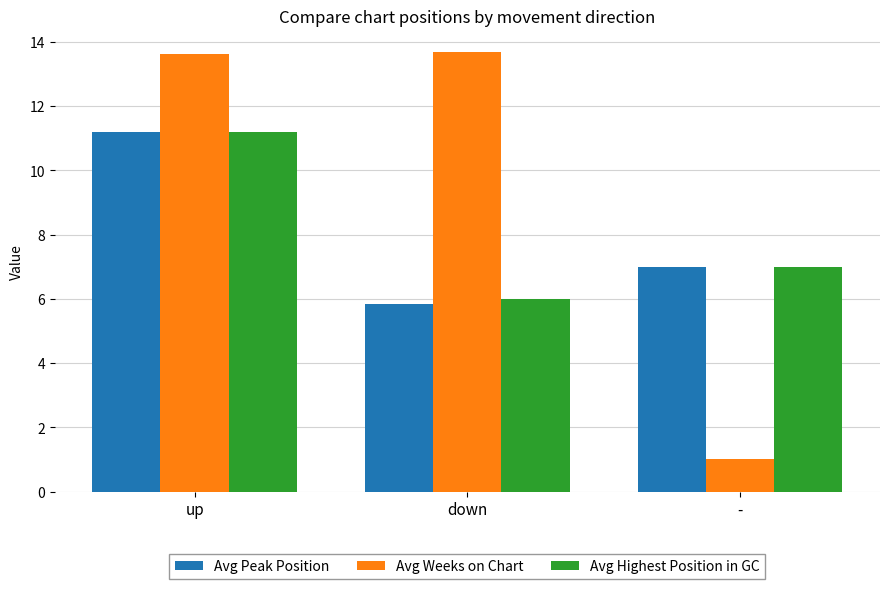

Reading right to left, extract all data points from this chart.

Avg Peak Position: 7.0	5.8	11.2
Avg Weeks on Chart: 1.0	13.7	13.6
Avg Highest Position in GC: 7.0	6.0	11.2